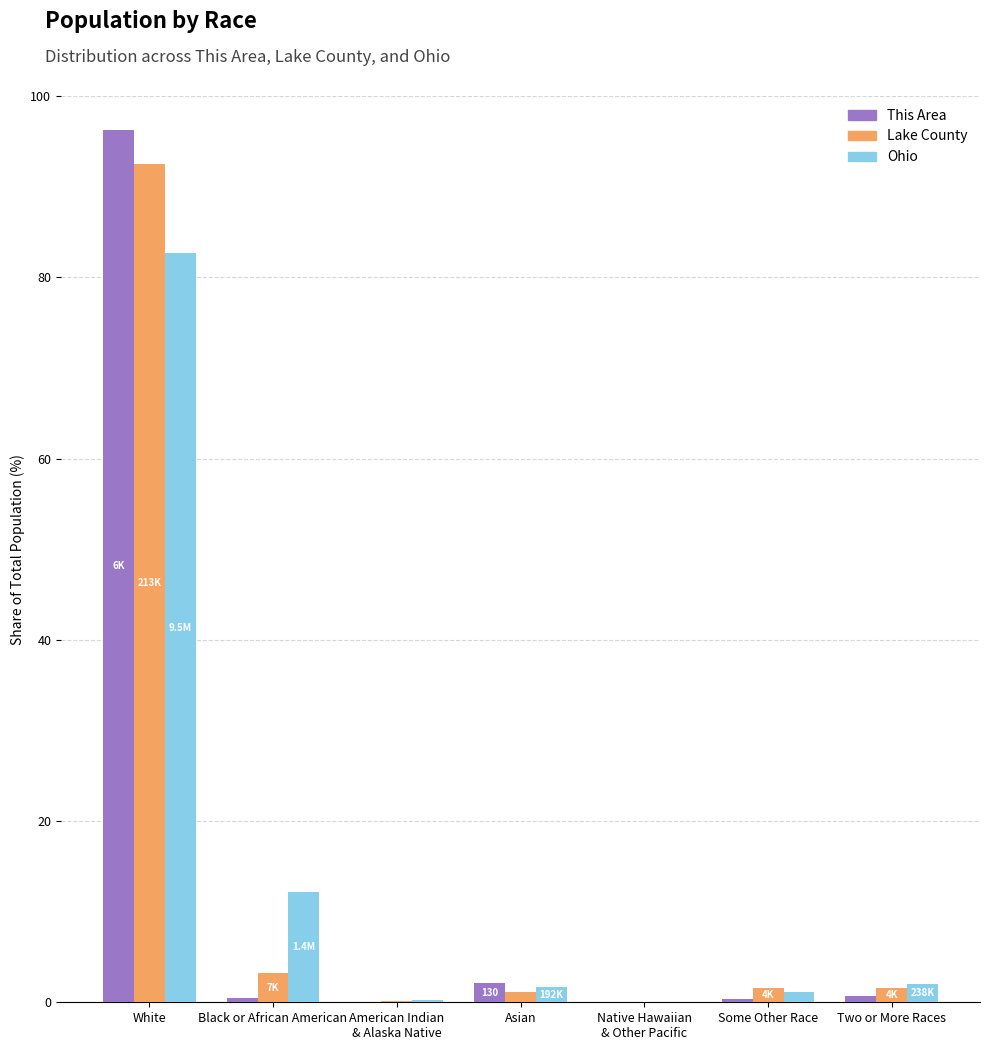

What value does the Ohio series have at White?

82.7